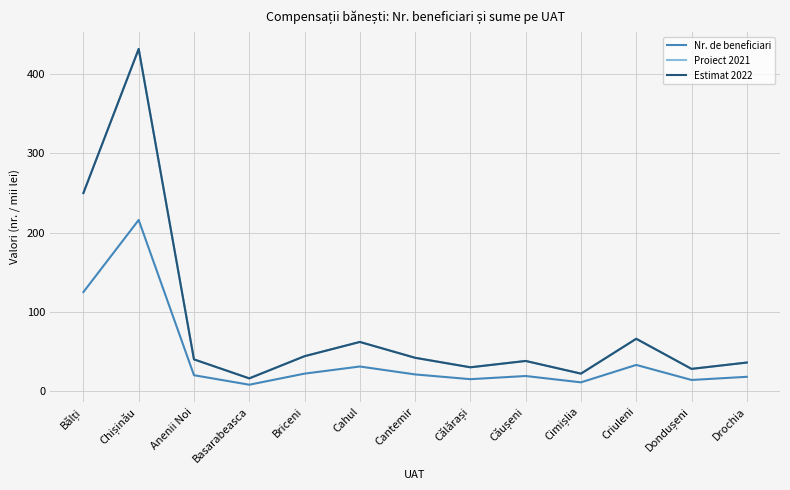

Does the chart have visible grid lines?

Yes